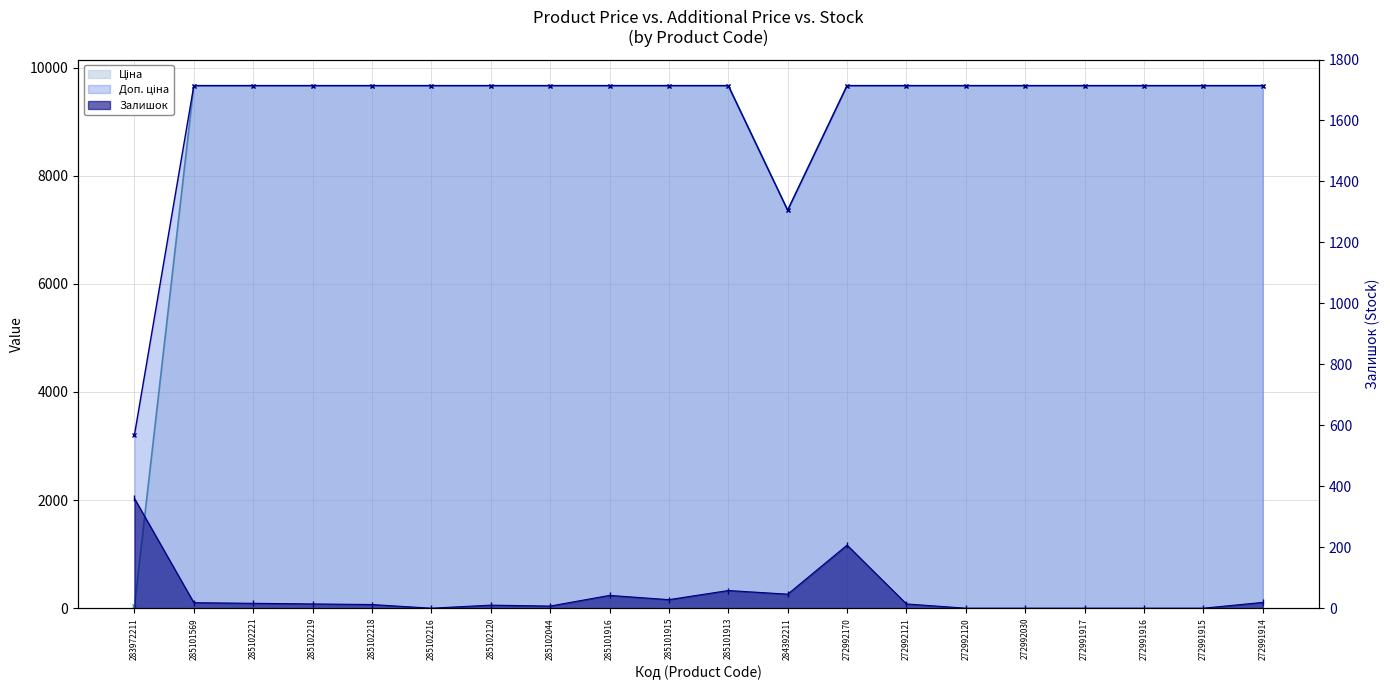

True or false: Залишок has more than 1 interior local peaks.

True